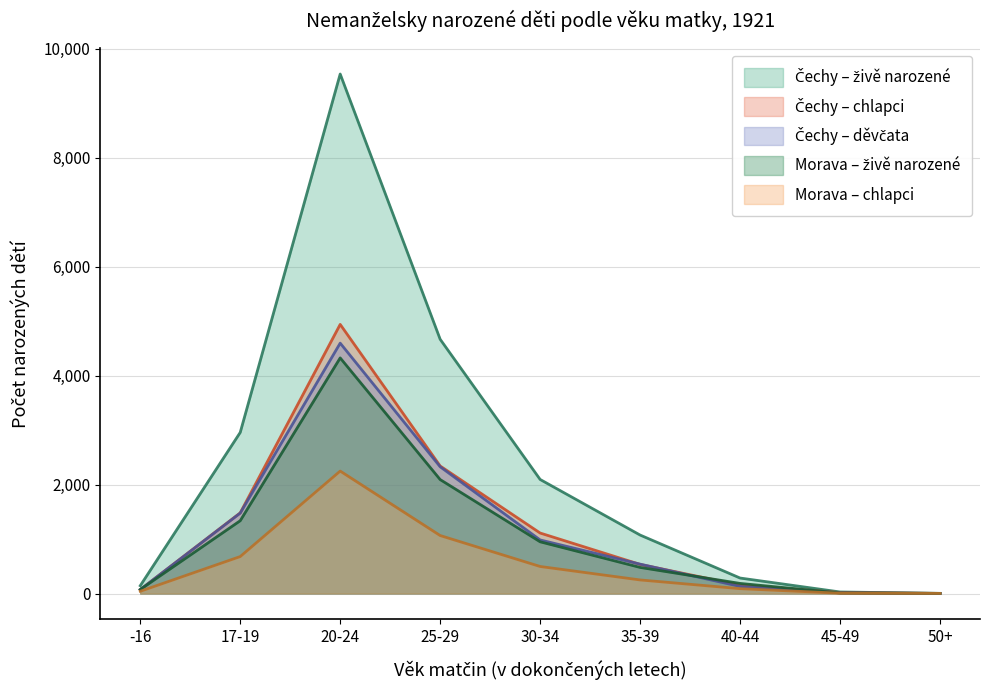

At which category is the sum across all series the highest?

20-24